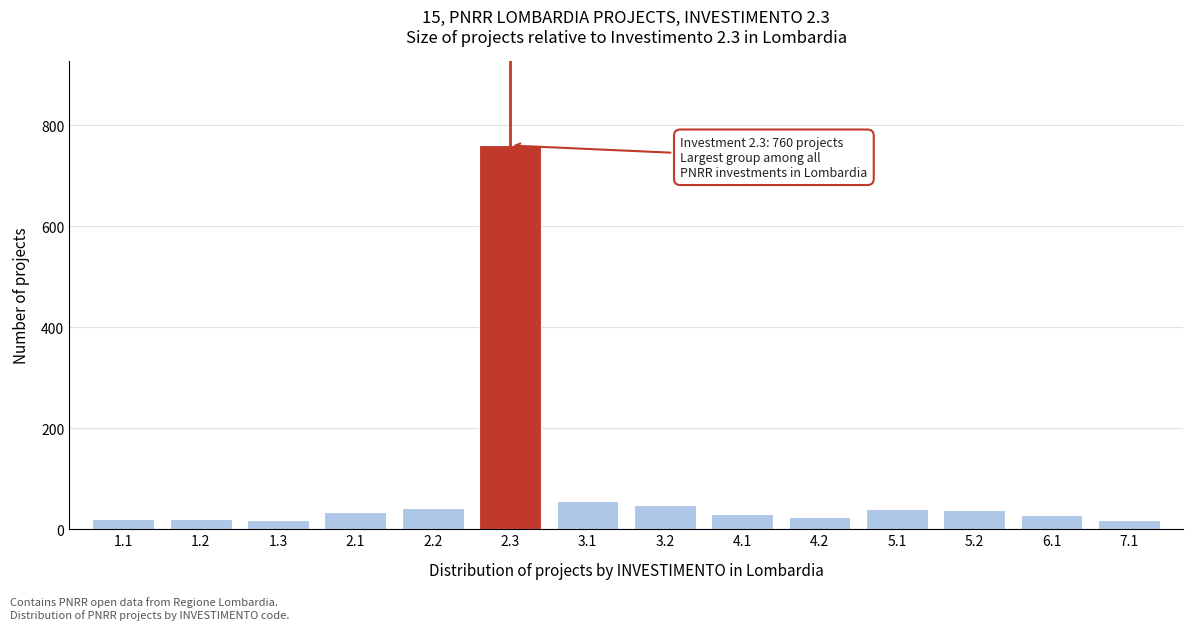

The value at 3.2 is 85. True or false?

False